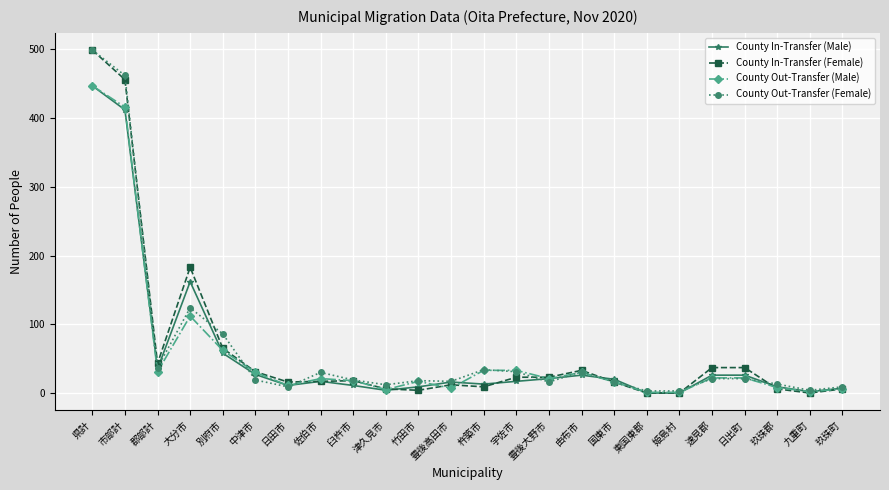

What are all the series names shown in the legend?

County In-Transfer (Male), County In-Transfer (Female), County Out-Transfer (Male), County Out-Transfer (Female)